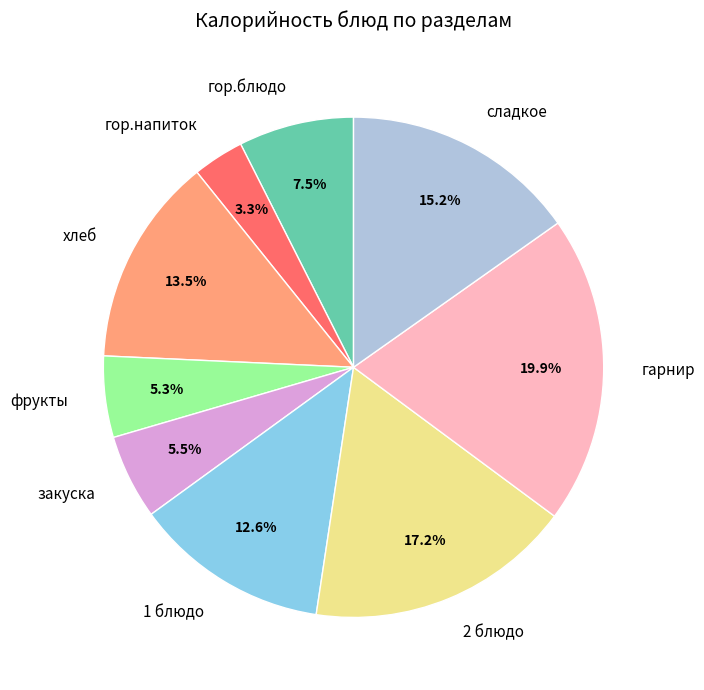

To the nearest percent, what is the average slice percentage?

11%